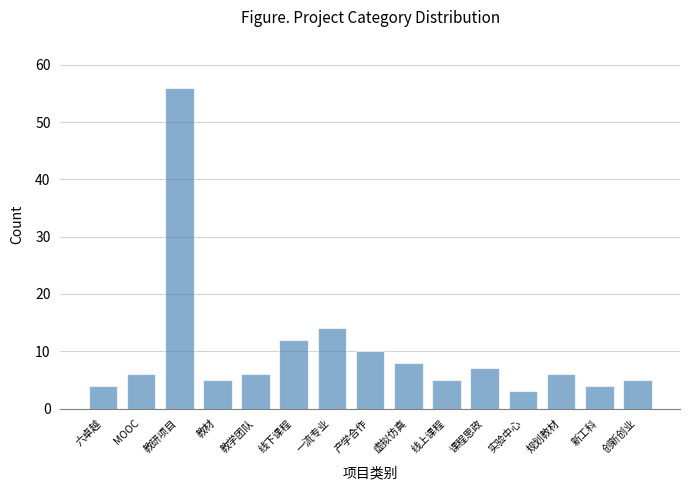

Reading left to right, extract all data points from this chart.

4	6	56	5	6	12	14	10	8	5	7	3	6	4	5